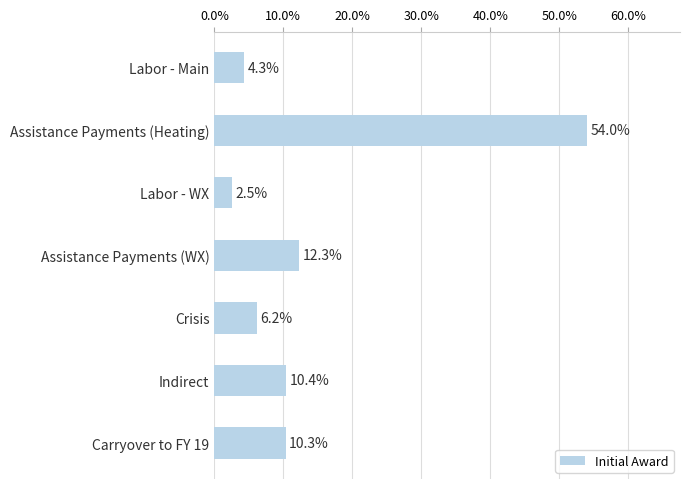

What is the difference between the maximum and minimum values?

51.5